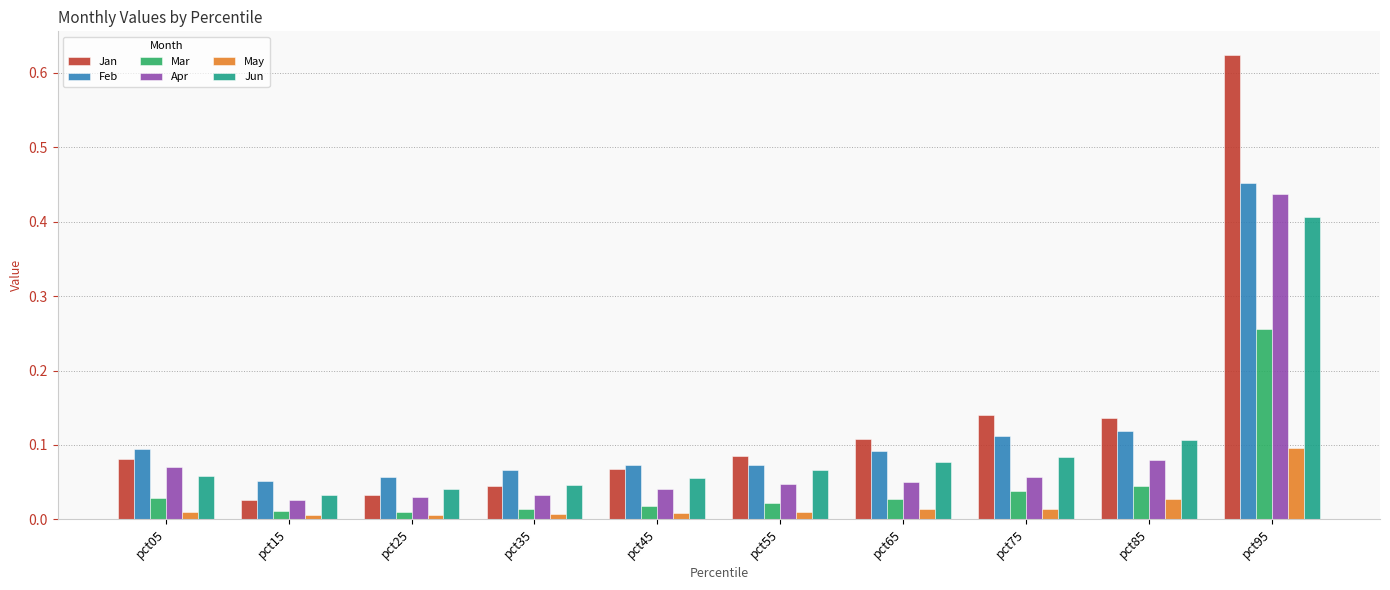

Does the chart contain any negative values?

No